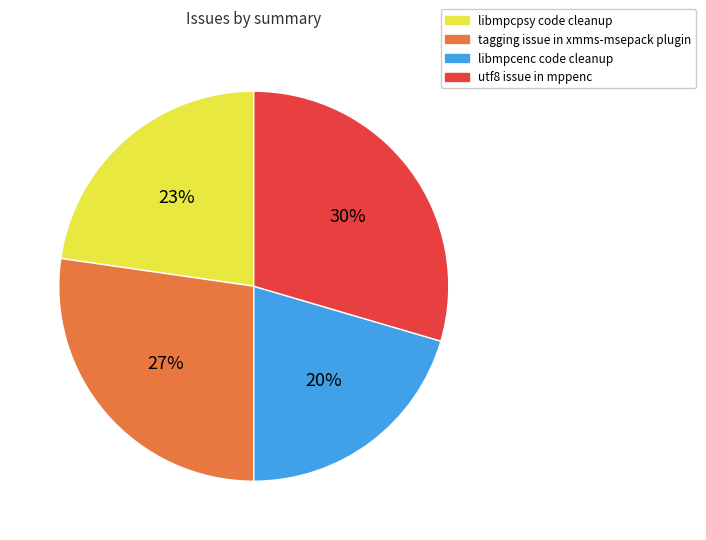

What percentage is the libmpcenc code cleanup slice, to the nearest percent?

20%